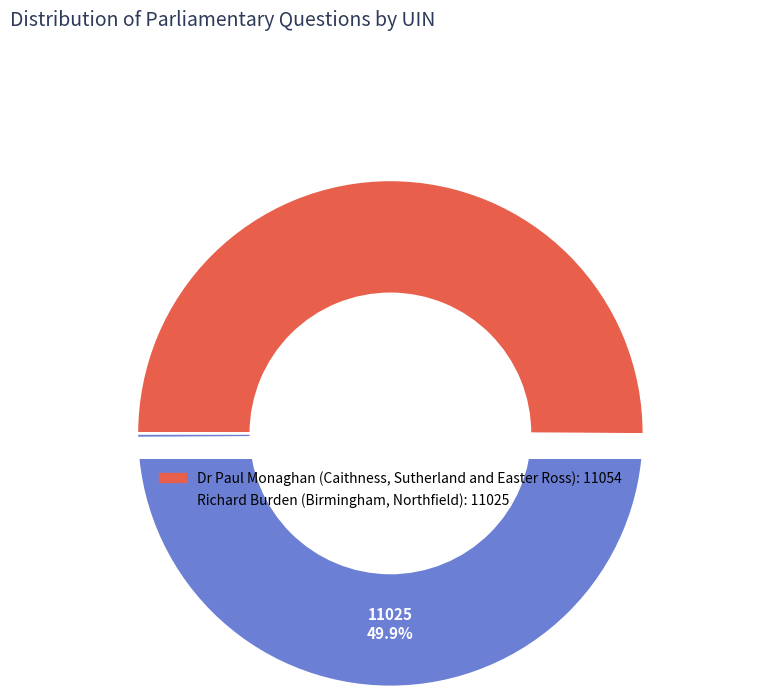

Count the number of slices in the pie.

2